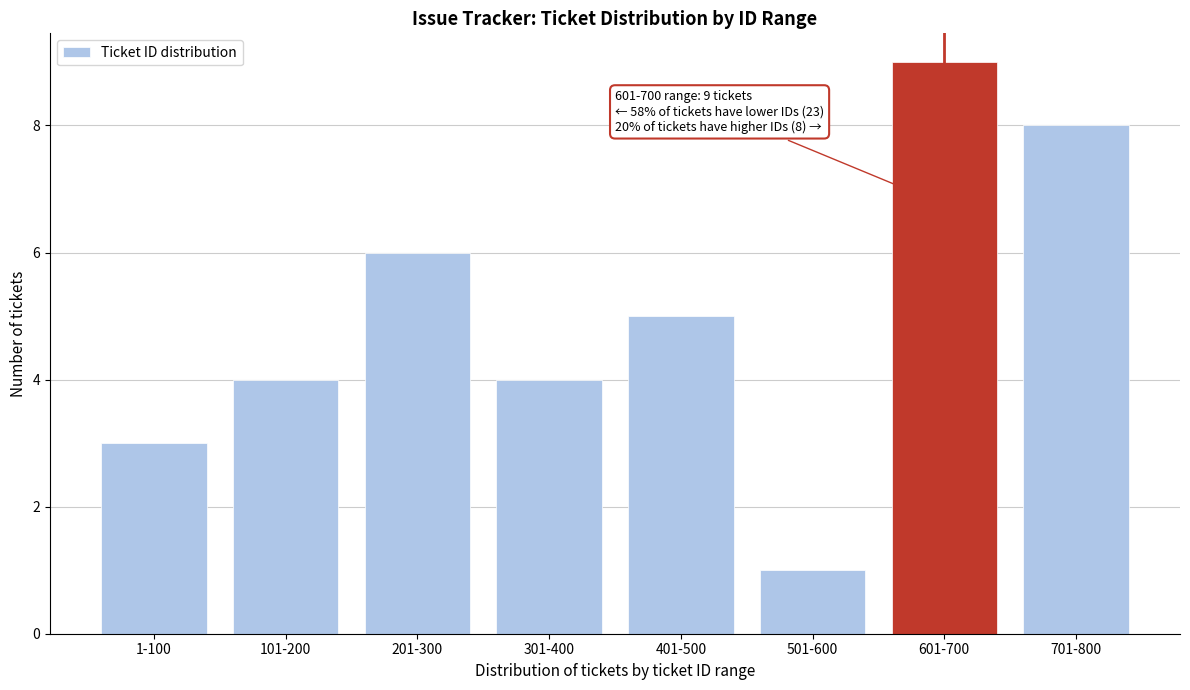

Reading left to right, extract all data points from this chart.

1-100=3	101-200=4	201-300=6	301-400=4	401-500=5	501-600=1	601-700=9	701-800=8